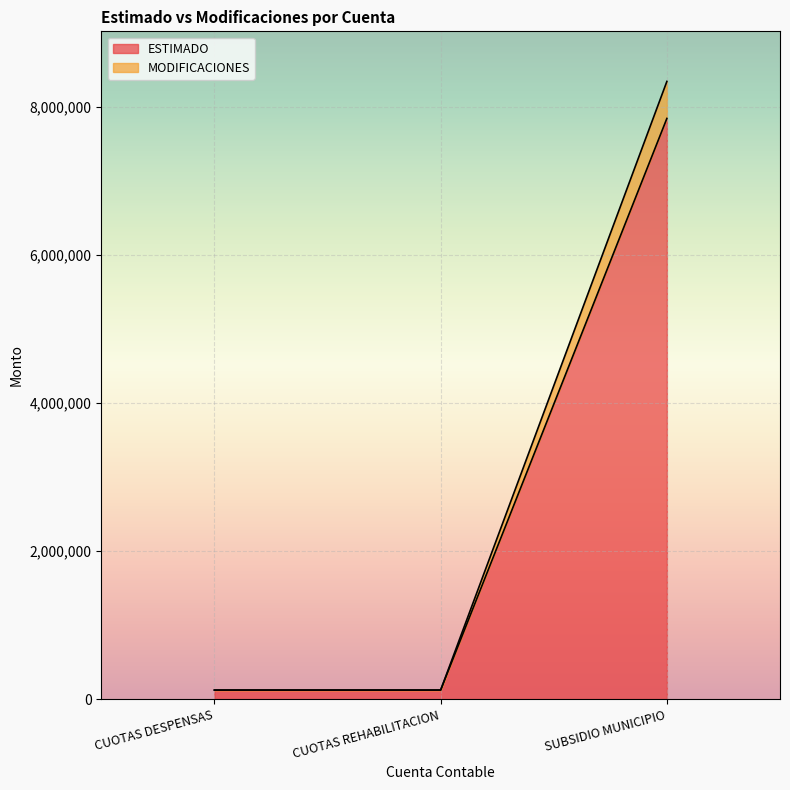

What are all the series names shown in the legend?

ESTIMADO, MODIFICACIONES